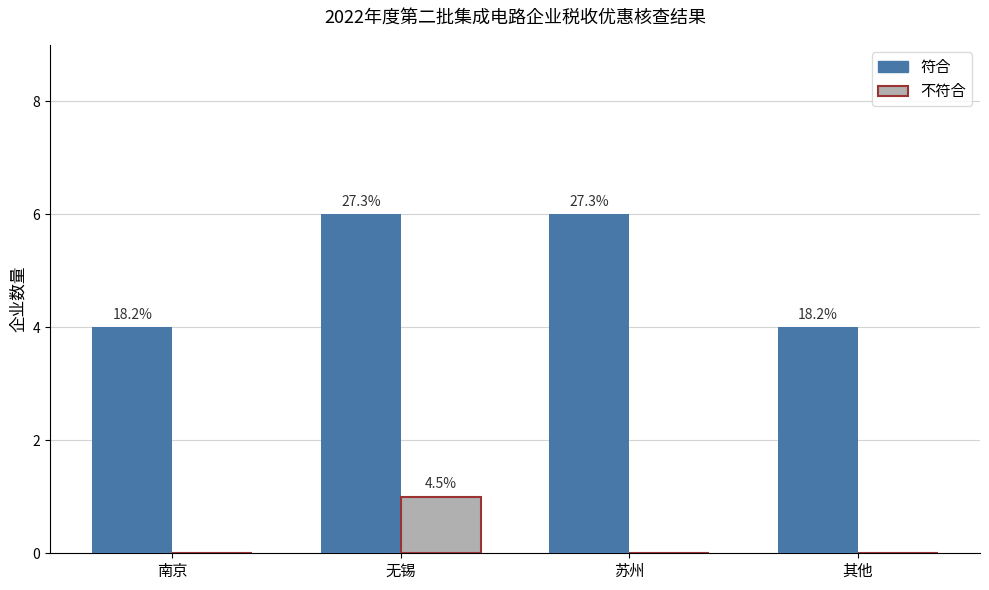

What are all the series names shown in the legend?

符合, 不符合